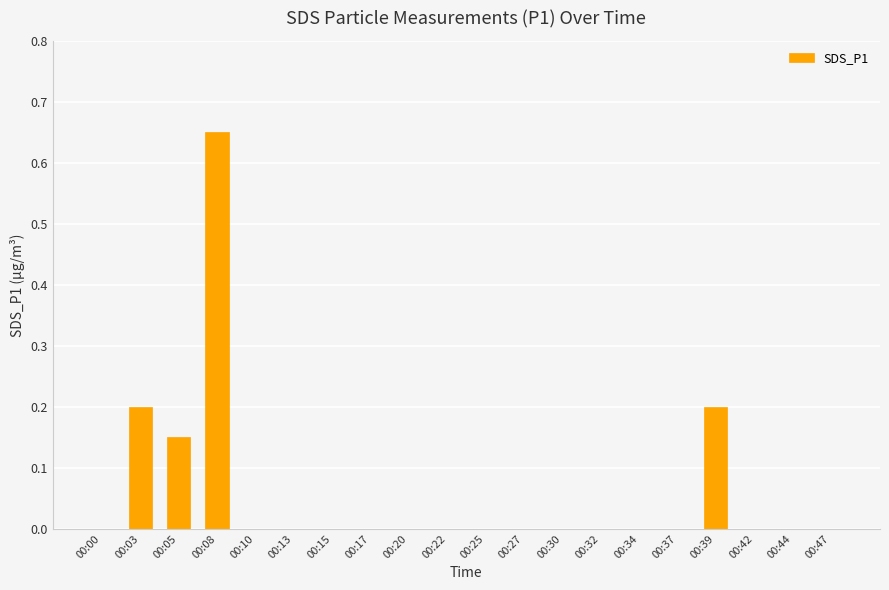

True or false: the data shows 0.2 at 00:03.

True